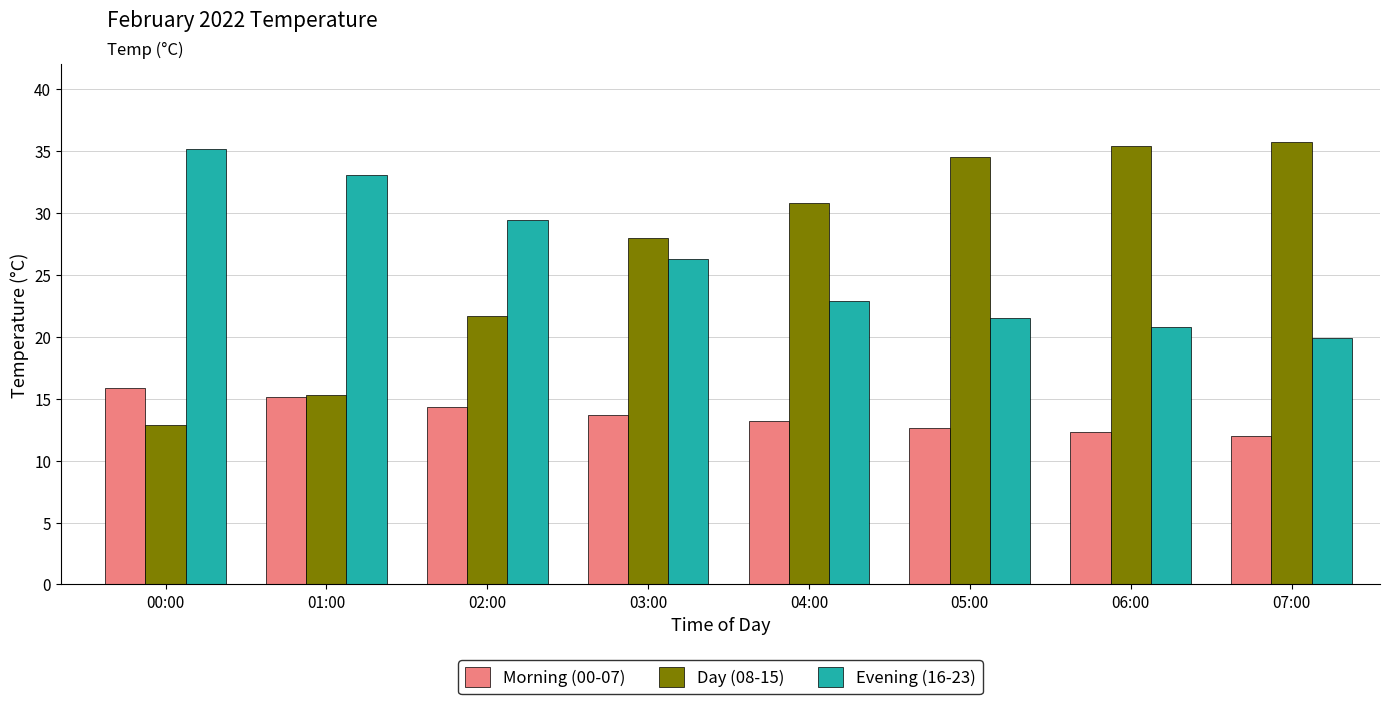

What is the sum of the Day (08-15) values at 06:00 and 00:00?

48.3